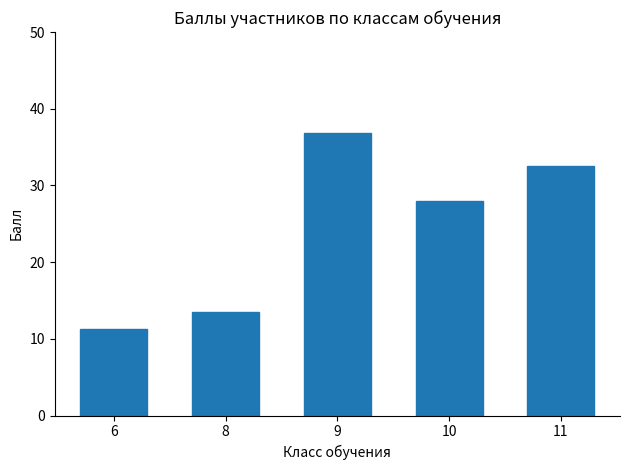

What value does the data have at 6?

11.3